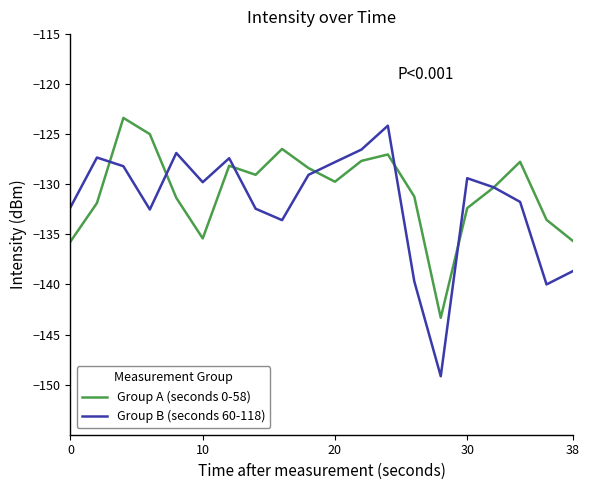

What is the minimum value for Group B (seconds 60-118)?

-149.2